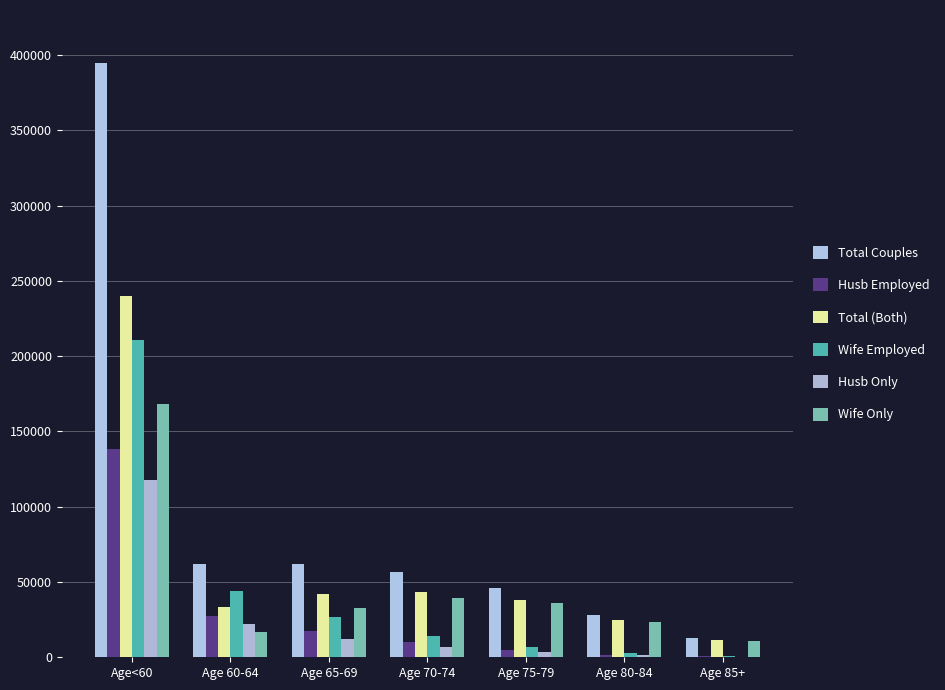

Are the bars grouped side by side (vs. stacked)?

Yes